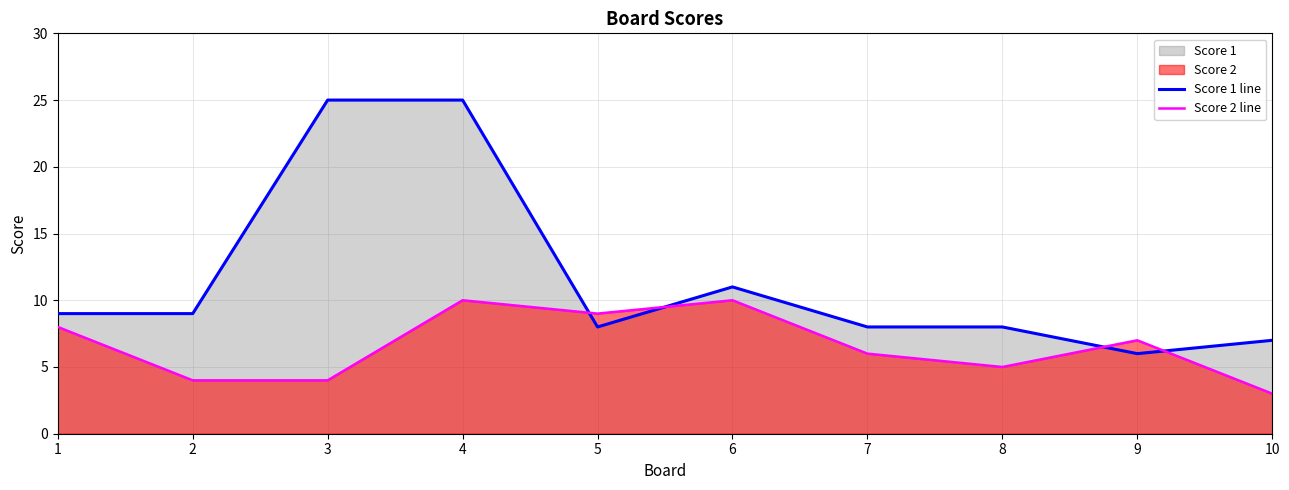

Rank the series at 6 from highest to lowest value.

Score 1 line, Score 2 line